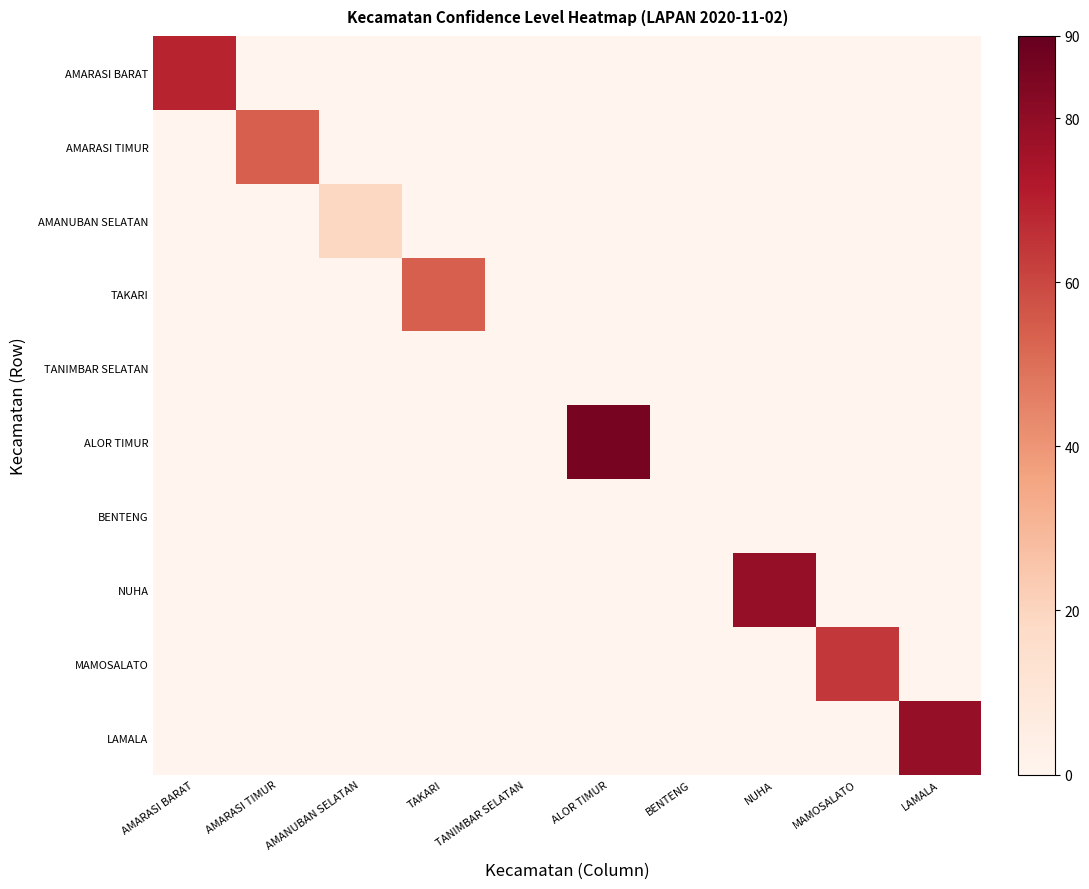

What is the spread (max minus min) of values at NUHA?

79